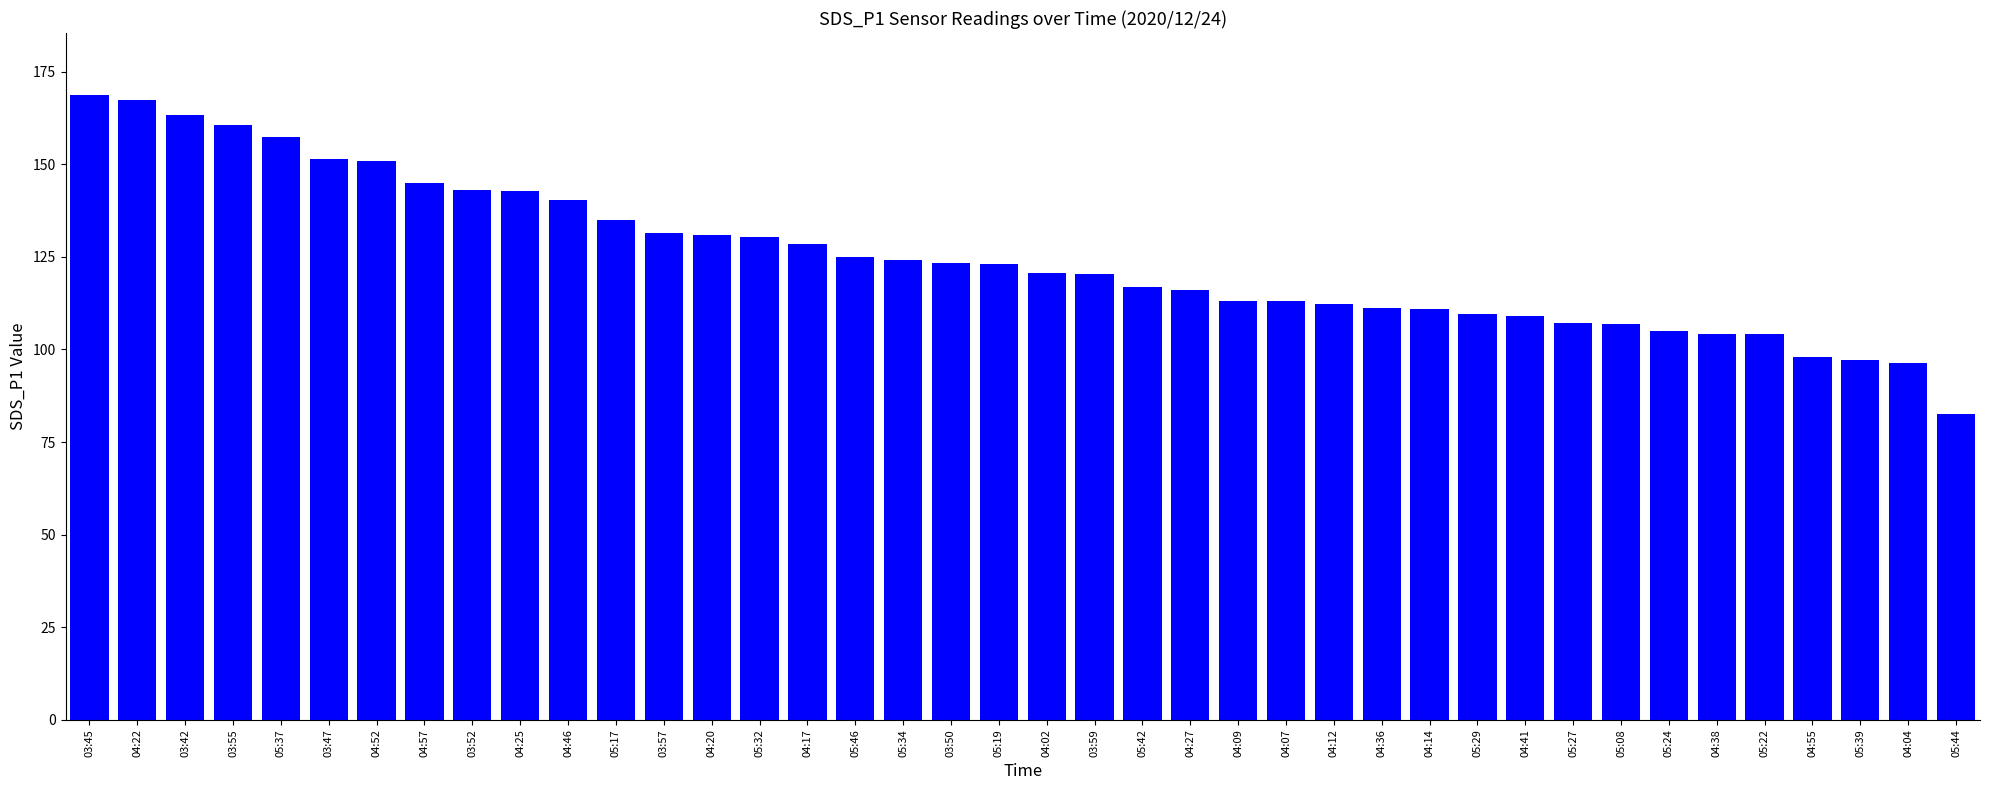

Which category has the lowest value across all series?

05:44